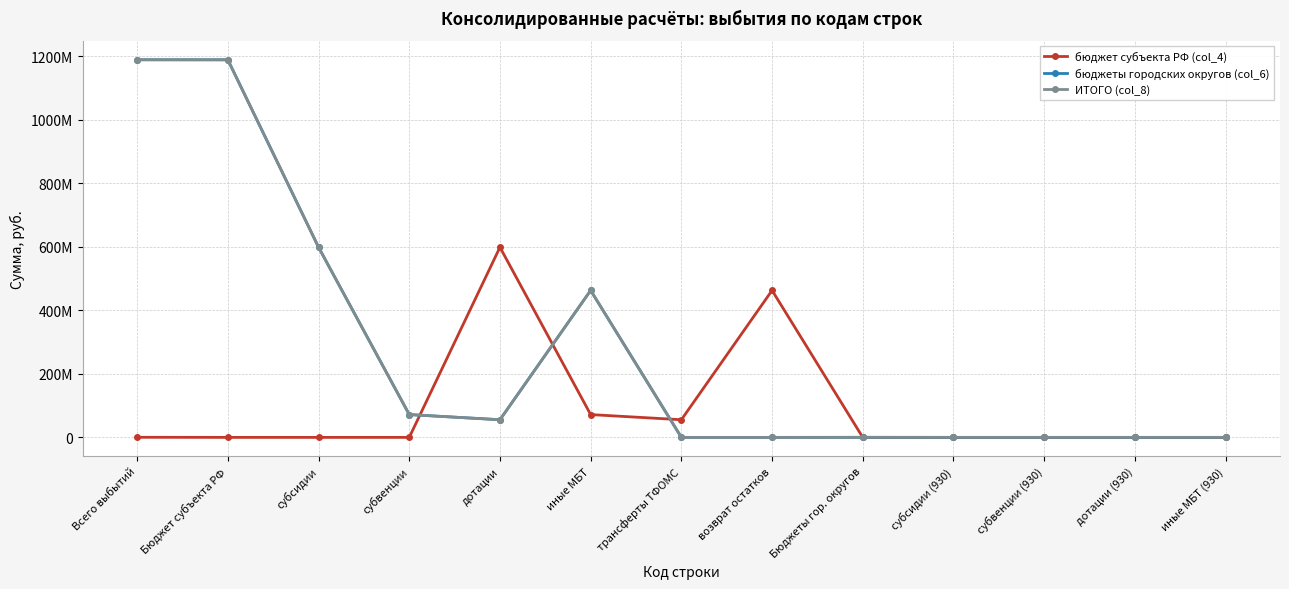

Reading left to right, list all the values displayed in this chart.

бюджет субъекта РФ (col_4): Всего выбытий=302457.8	Бюджет субъекта РФ=0.0	субсидии=0.0	субвенции=0.0	дотации=598370896.1	иные МБТ=71745599.8	трансферты ТФОМС=55531000.0	возврат остатков=462580720.1	Бюджеты гор. округов=0.0	субсидии (930)=0.0	субвенции (930)=0.0	дотации (930)=0.0	иные МБТ (930)=0.0
бюджеты городских округов (col_6): Всего выбытий=1188228215.9	Бюджет субъекта РФ=1188228215.9	субсидии=598370896.1	субвенции=71745599.8	дотации=55531000.0	иные МБТ=462580720.1	трансферты ТФОМС=0.0	возврат остатков=0.0	Бюджеты гор. округов=0.0	субсидии (930)=0.0	субвенции (930)=0.0	дотации (930)=0.0	иные МБТ (930)=0.0
ИТОГО (col_8): Всего выбытий=1188530673.8	Бюджет субъекта РФ=1188228215.9	субсидии=598370896.1	субвенции=71745599.8	дотации=55531000.0	иные МБТ=462580720.1	трансферты ТФОМС=0.0	возврат остатков=0.0	Бюджеты гор. округов=302457.8	субсидии (930)=0.0	субвенции (930)=0.0	дотации (930)=0.0	иные МБТ (930)=0.0